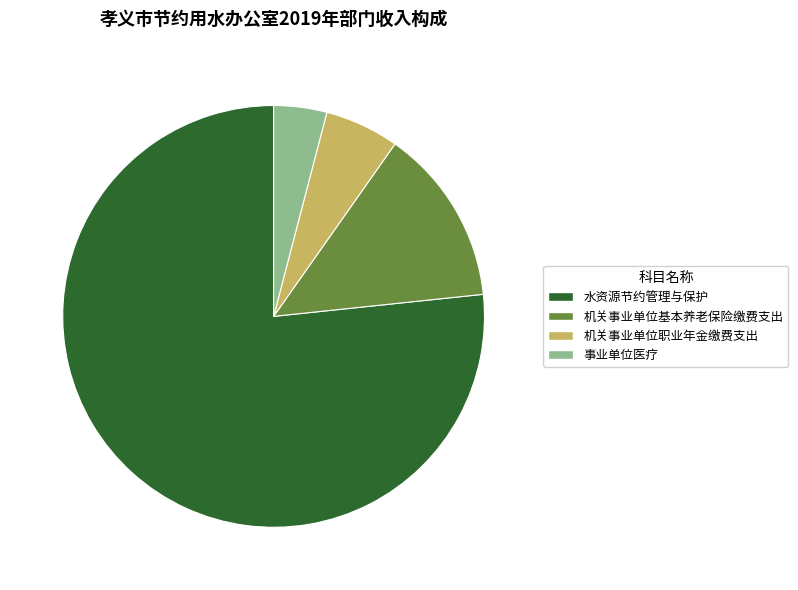

What is the smallest slice in the pie chart?

事业单位医疗